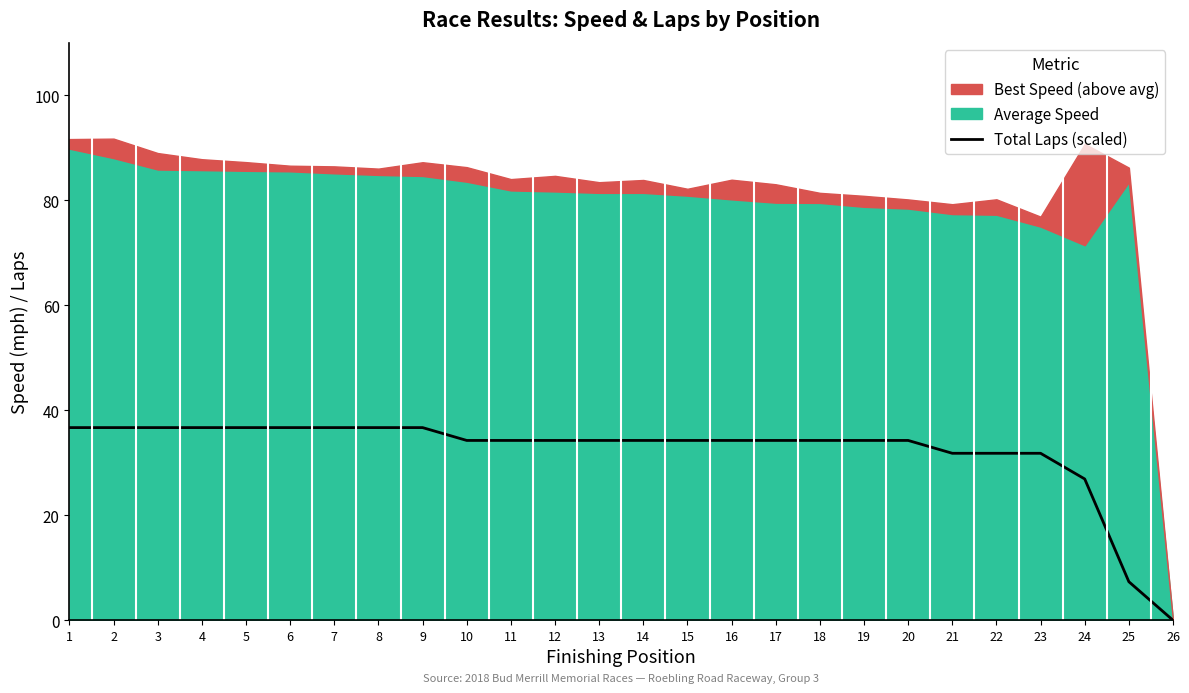

What is the sum of all values?

836.8